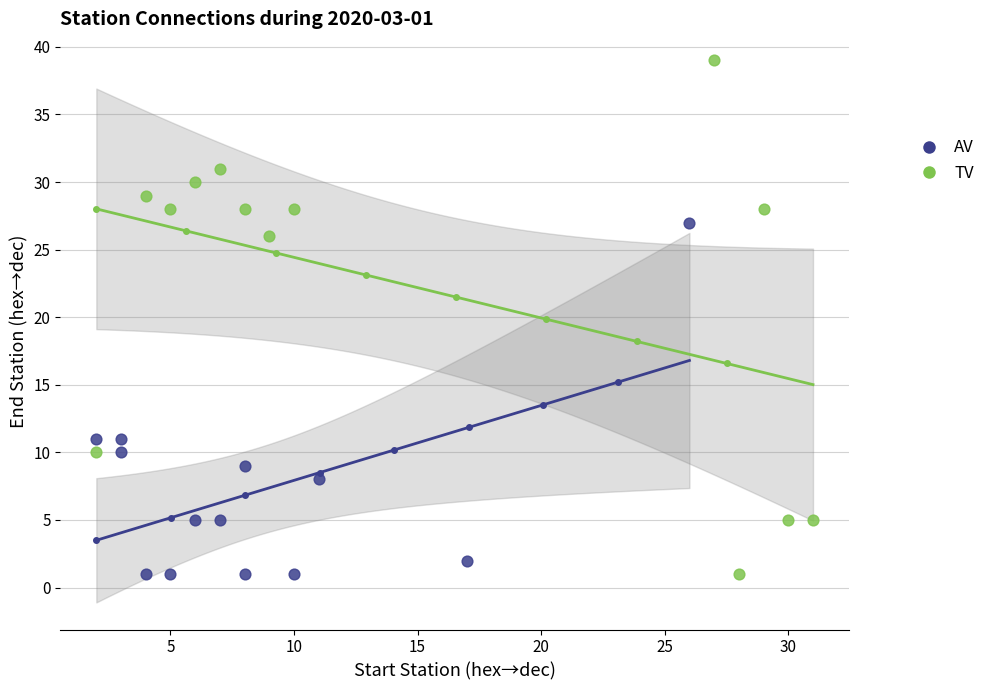

What are all the series names shown in the legend?

AV, TV